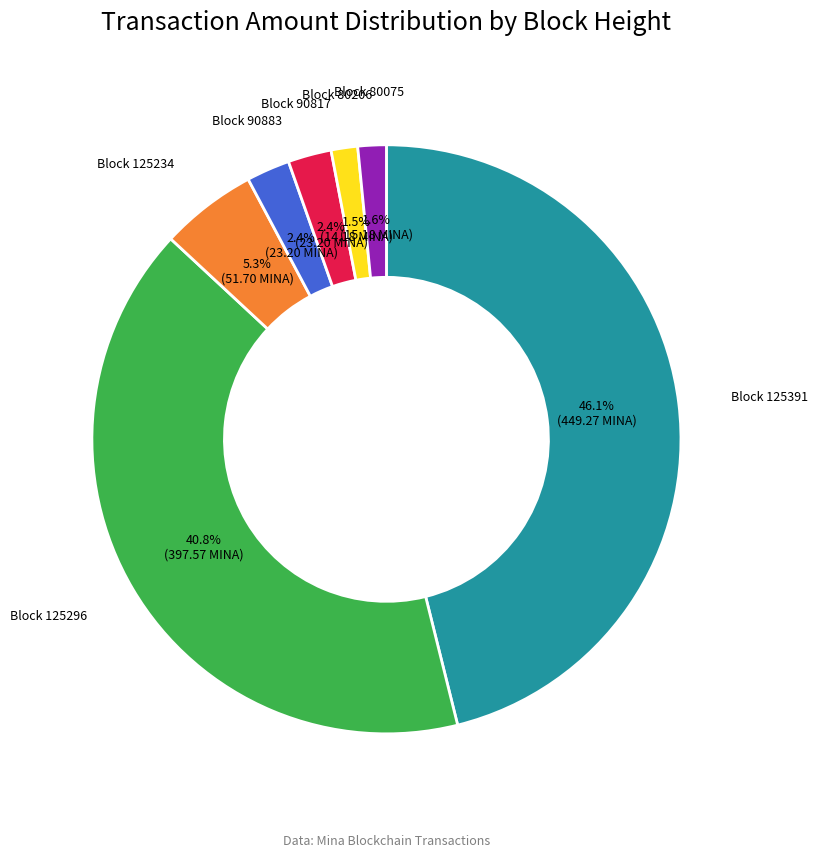

Which slice is the largest?

Block 125391